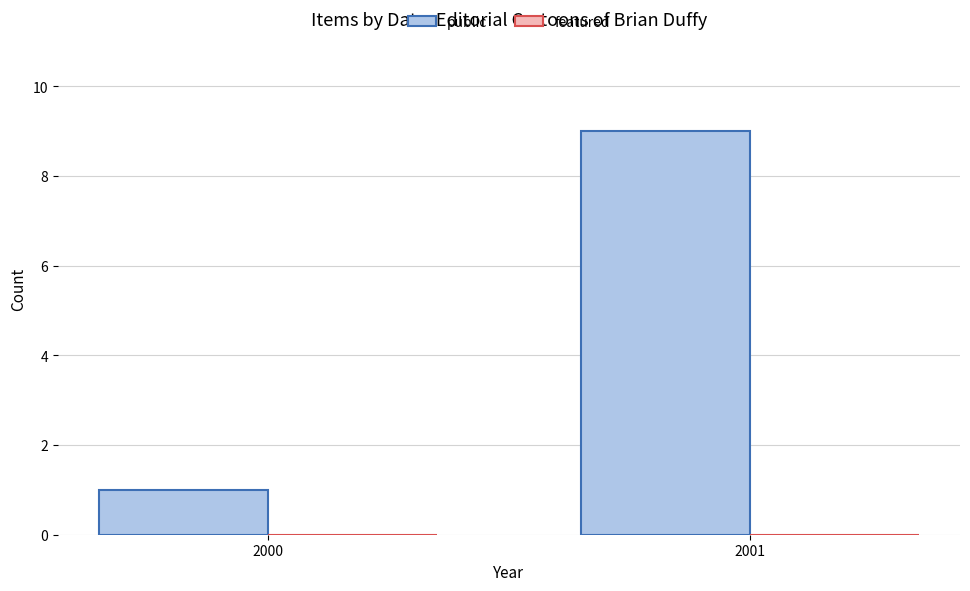

What is the change in value from 2000 to 2001?

+8